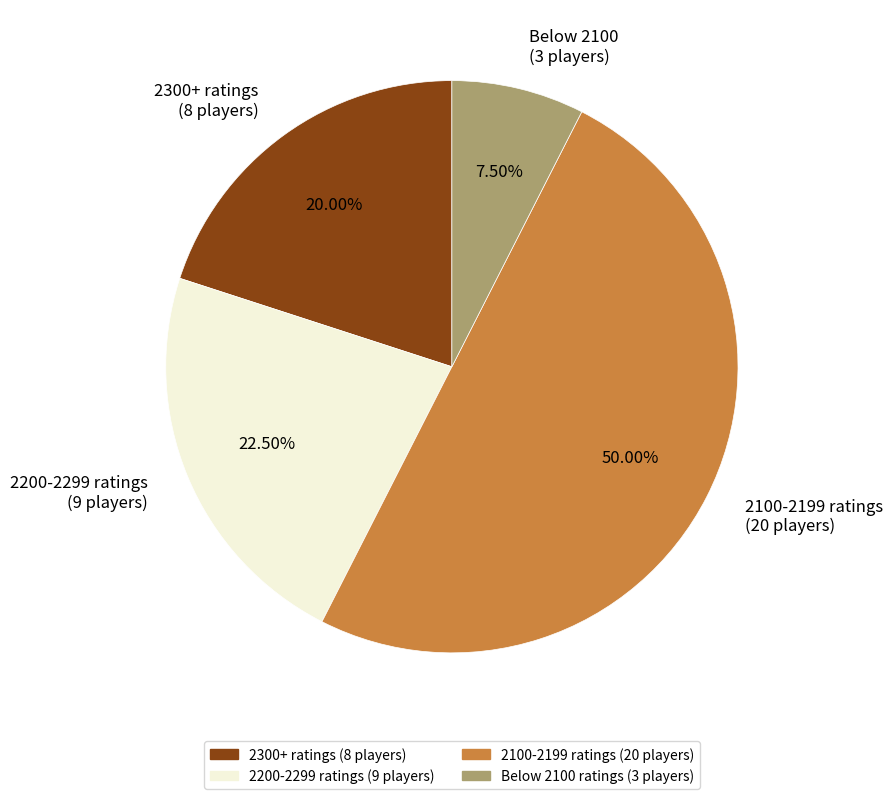

Which has a higher value, 2100-2199 ratings (20 players) or 2300+ ratings (8 players)?

2100-2199 ratings (20 players)